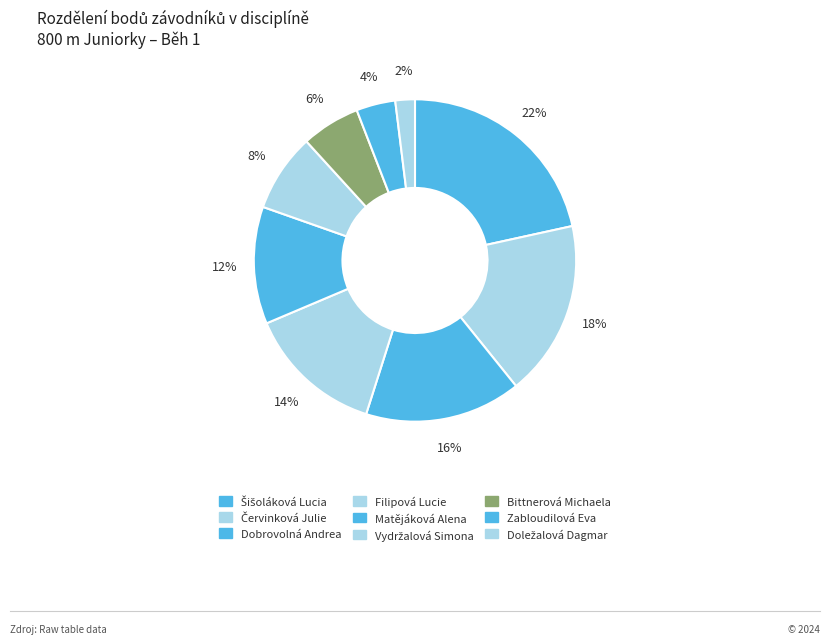

How many segments does this pie chart have?

9